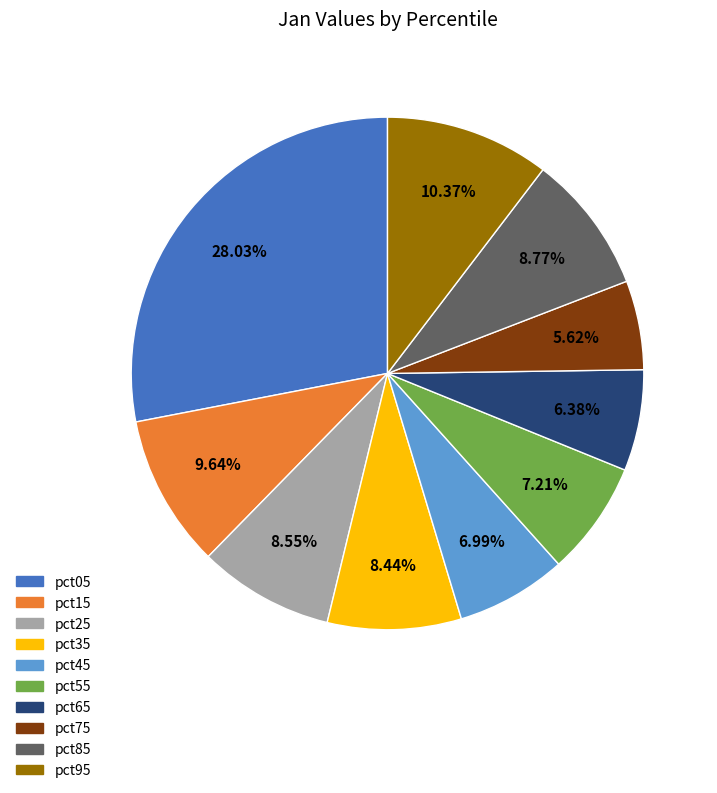

Is it true that pct75 is 17% of the pie?

False